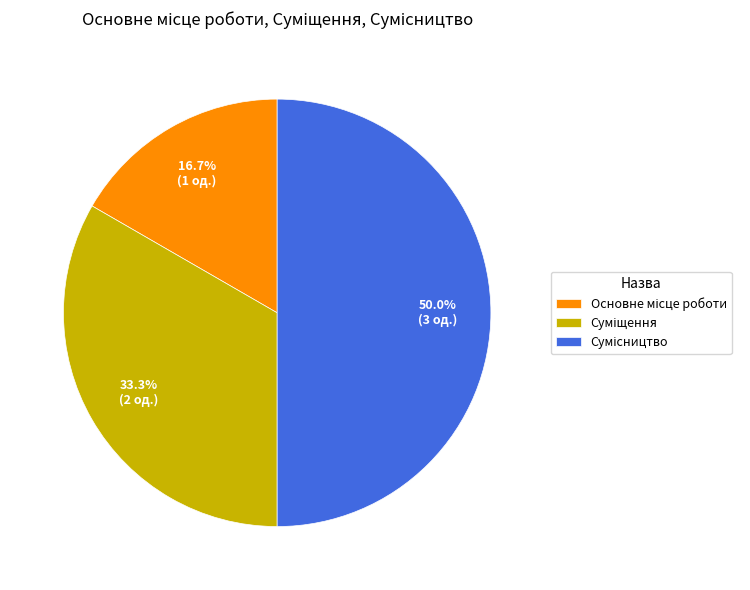

What is the total percentage of Основне місце роботи and Суміщення?

50.0%